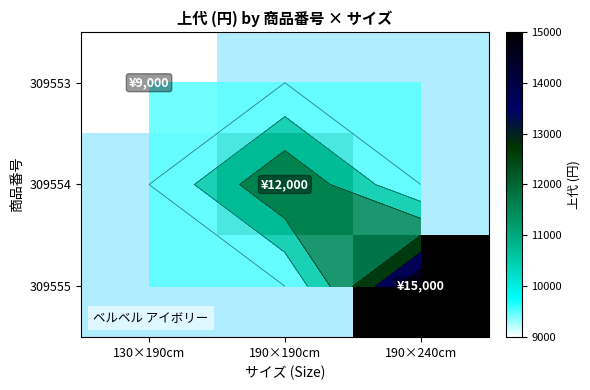

At how many categories does at least one series exceed 13335?

1